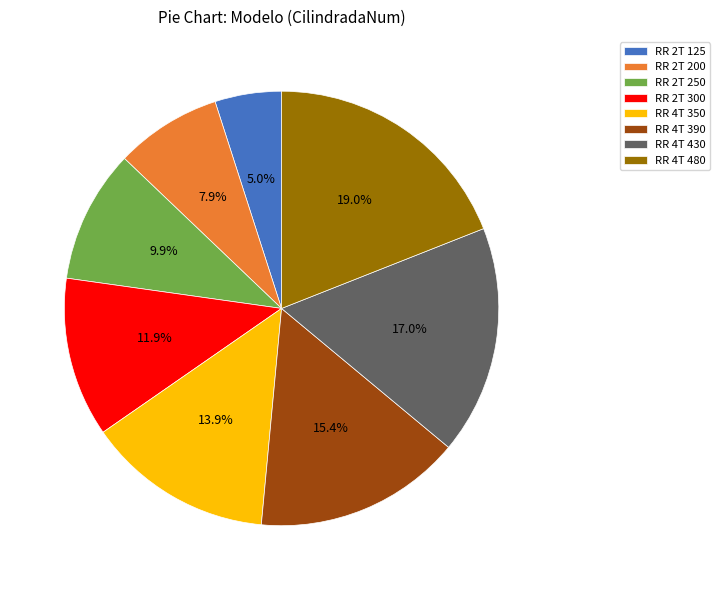

What percentage do RR 2T 300 and RR 2T 200 together represent?

19.8%